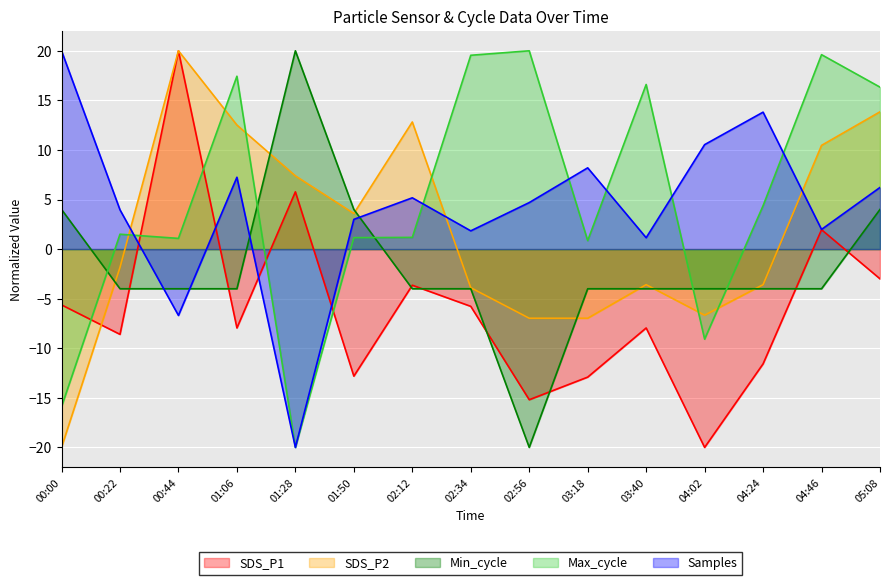

Reading right to left, extract all data points from this chart.

SDS_P1: 05:08=-3.0	04:46=2.0	04:24=-11.6	04:02=-20.0	03:40=-8.0	03:18=-12.9	02:56=-15.2	02:34=-5.8	02:12=-3.6	01:50=-12.8	01:28=5.8	01:06=-8.0	00:44=20.0	00:22=-8.6	00:00=-5.6
SDS_P2: 05:08=13.8	04:46=10.5	04:24=-3.6	04:02=-6.7	03:40=-3.6	03:18=-7.0	02:56=-7.0	02:34=-3.9	02:12=12.8	01:50=3.6	01:28=7.4	01:06=12.5	00:44=20.0	00:22=-1.8	00:00=-20.0
Min_cycle: 05:08=4.0	04:46=-4.0	04:24=-4.0	04:02=-4.0	03:40=-4.0	03:18=-4.0	02:56=-20.0	02:34=-4.0	02:12=-4.0	01:50=4.0	01:28=20.0	01:06=-4.0	00:44=-4.0	00:22=-4.0	00:00=4.0
Max_cycle: 05:08=16.3	04:46=19.6	04:24=4.4	04:02=-9.1	03:40=16.6	03:18=0.9	02:56=20.0	02:34=19.5	02:12=1.2	01:50=1.2	01:28=-20.0	01:06=17.4	00:44=1.1	00:22=1.5	00:00=-15.9
Samples: 05:08=6.2	04:46=2.0	04:24=13.8	04:02=10.5	03:40=1.1	03:18=8.2	02:56=4.7	02:34=1.8	02:12=5.2	01:50=3.0	01:28=-20.0	01:06=7.2	00:44=-6.7	00:22=4.0	00:00=20.0